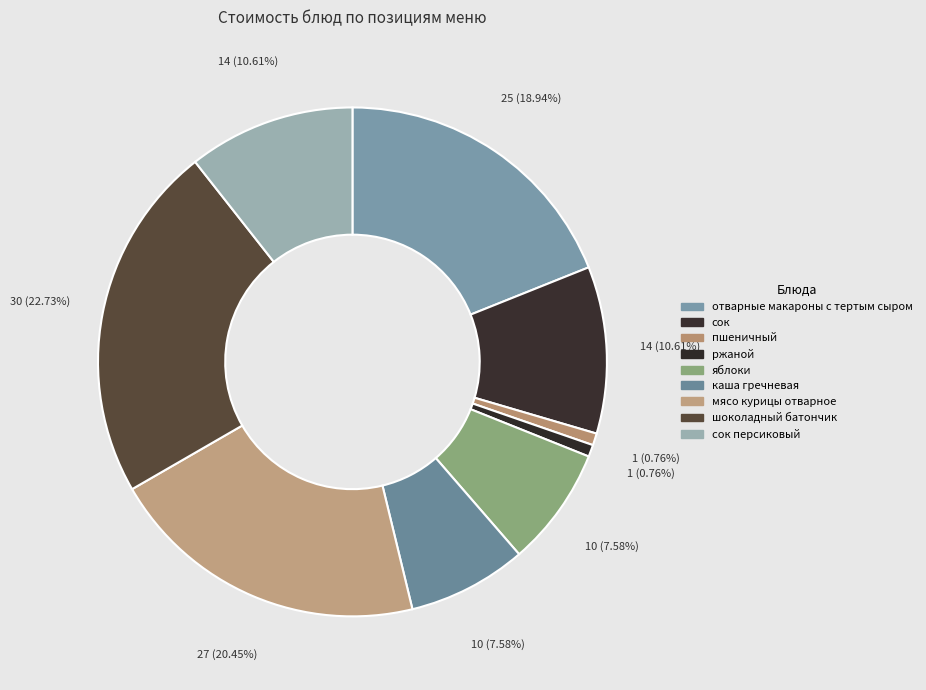

Count the number of slices in the pie.

9